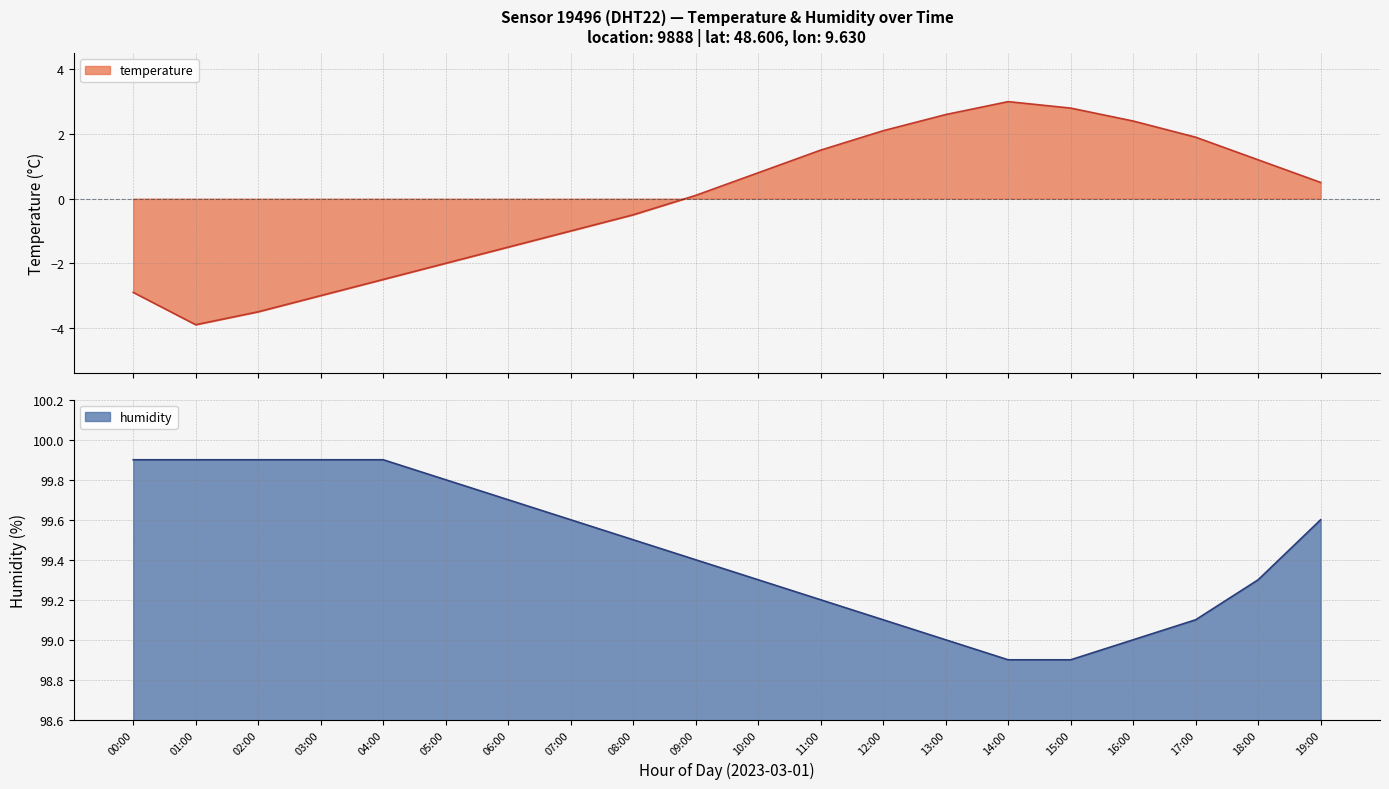

The value of temperature at 18:00 is 1.2. True or false?

True